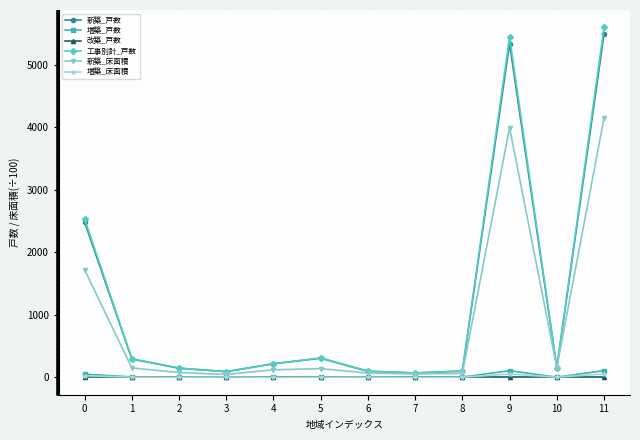

True or false: 増築_戸数 has more than 1 points higher than both neighbors.

True